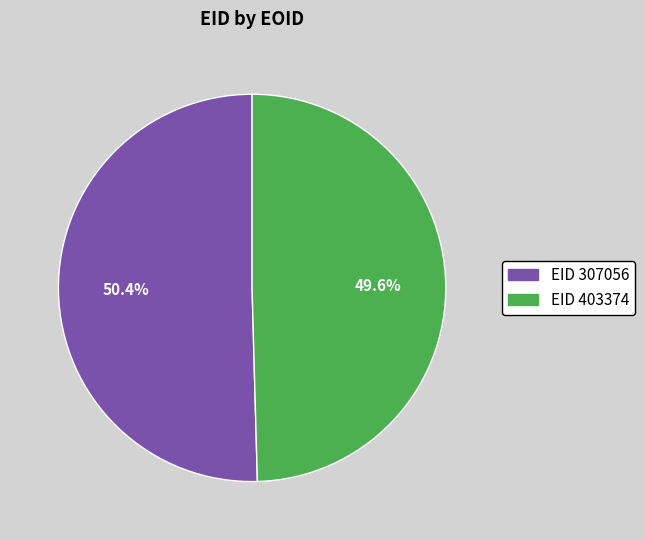

Between EID 307056 and EID 403374, which is larger?

EID 307056